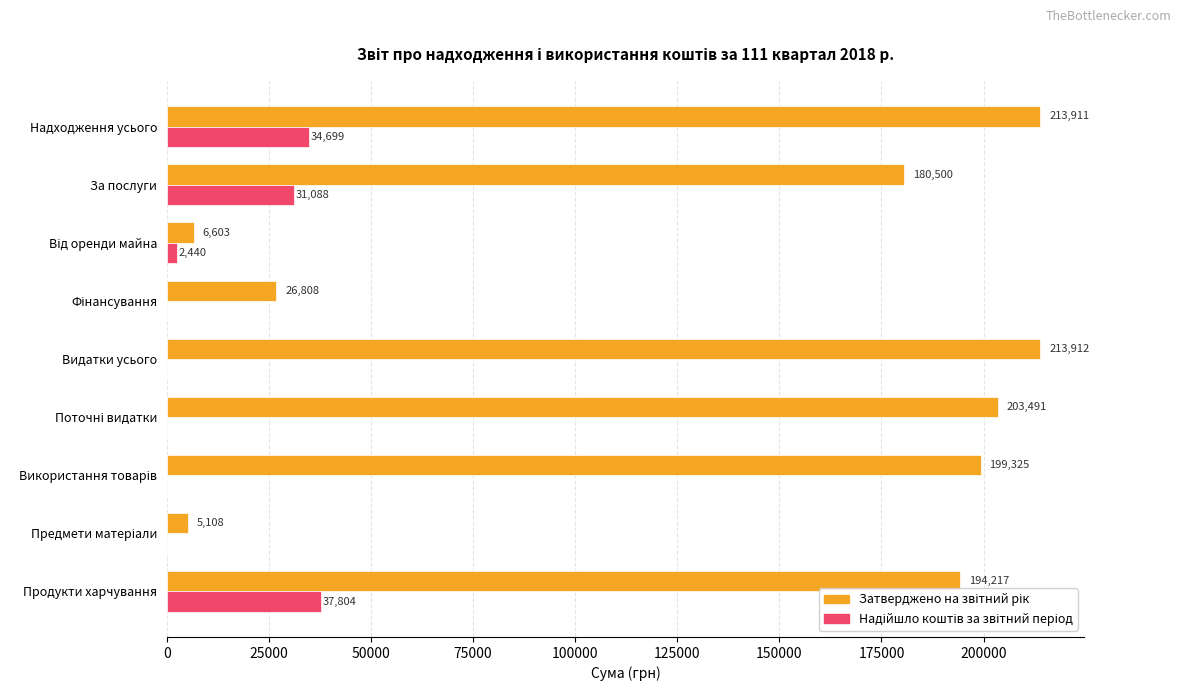

Which label corresponds to the largest value in the chart?

Видатки усього